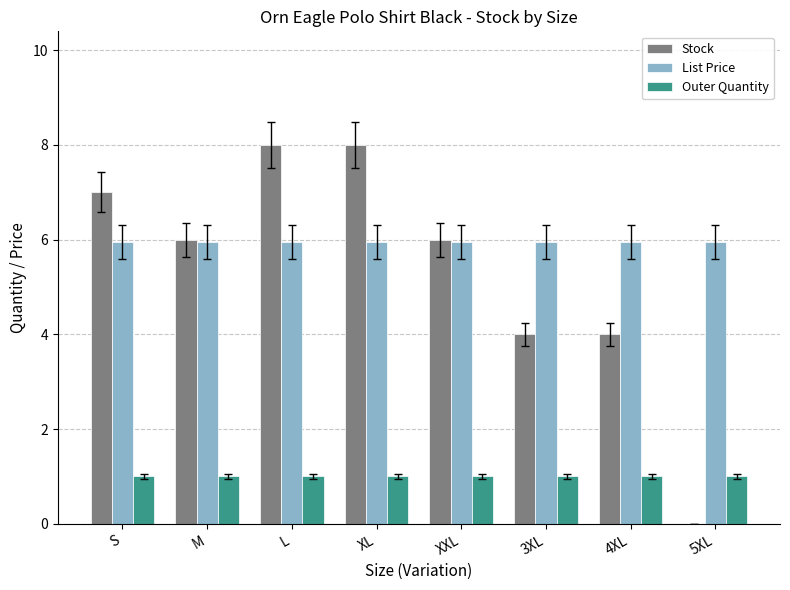

How many data points does each series have?

8